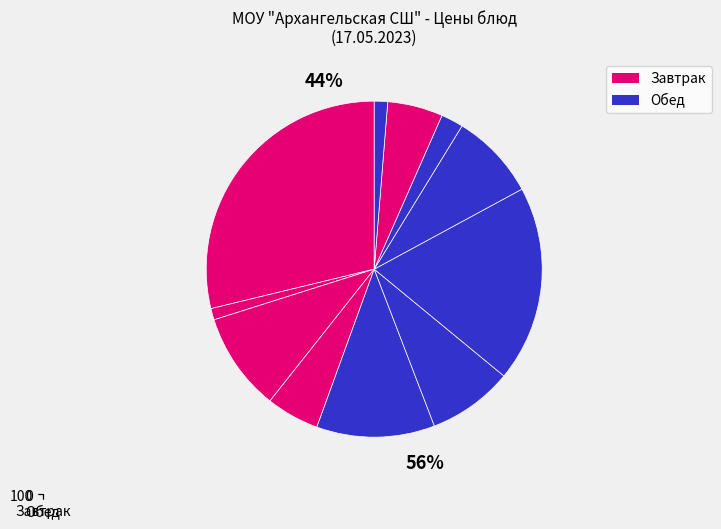

The Хлеб ржано-пшеничный slice represents 2% of the pie. True or false?

True